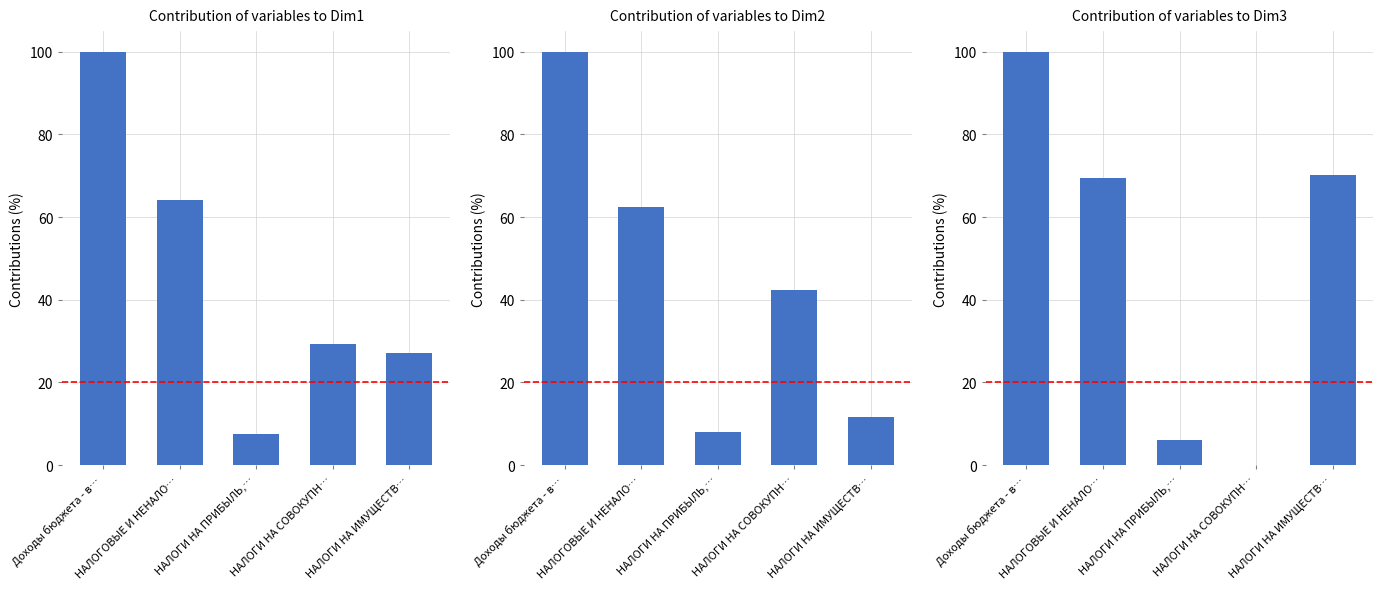

How many data points in Исполнено are less than 42?

2